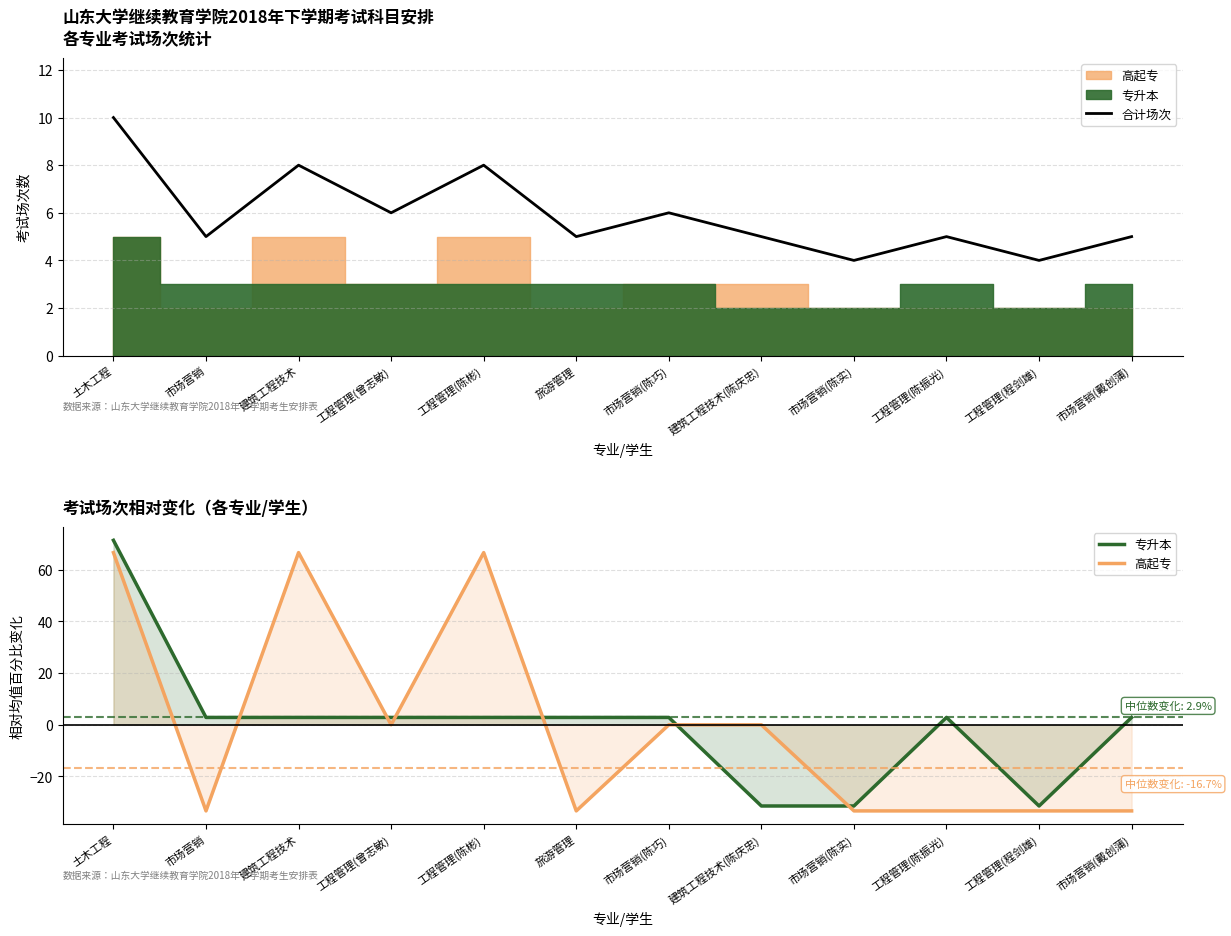

What is the difference between the highest and lowest values at 工程管理(程剑雄)?

37.3